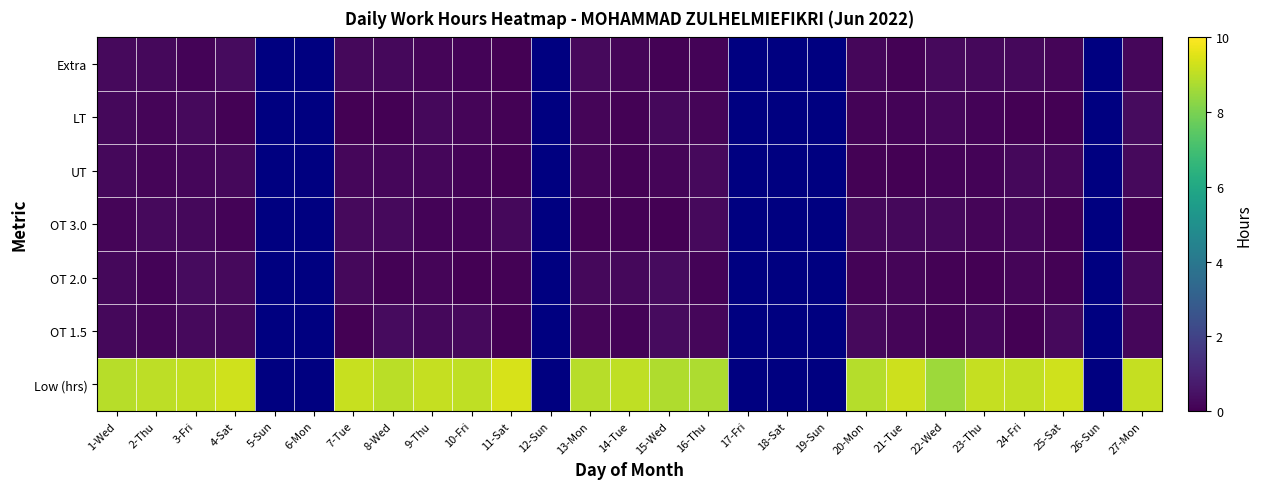

Which has a higher value, 8-Wed or 14-Tue?

14-Tue